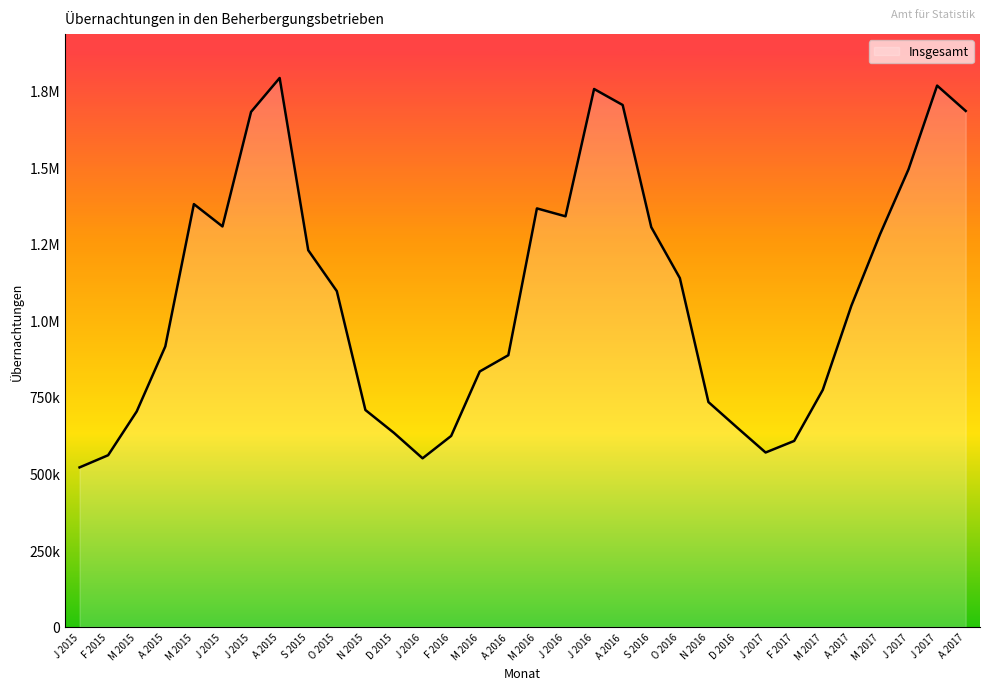

What is the label of the 7th point from the left?

J 2015